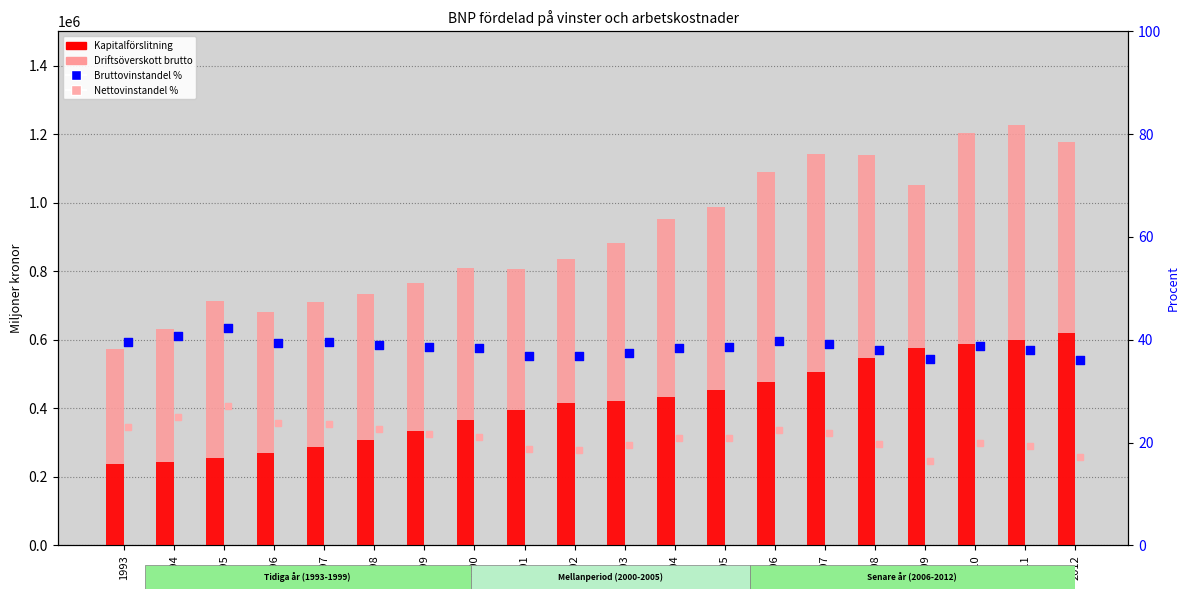

What is the total value across all series at 1998?

1040550.6